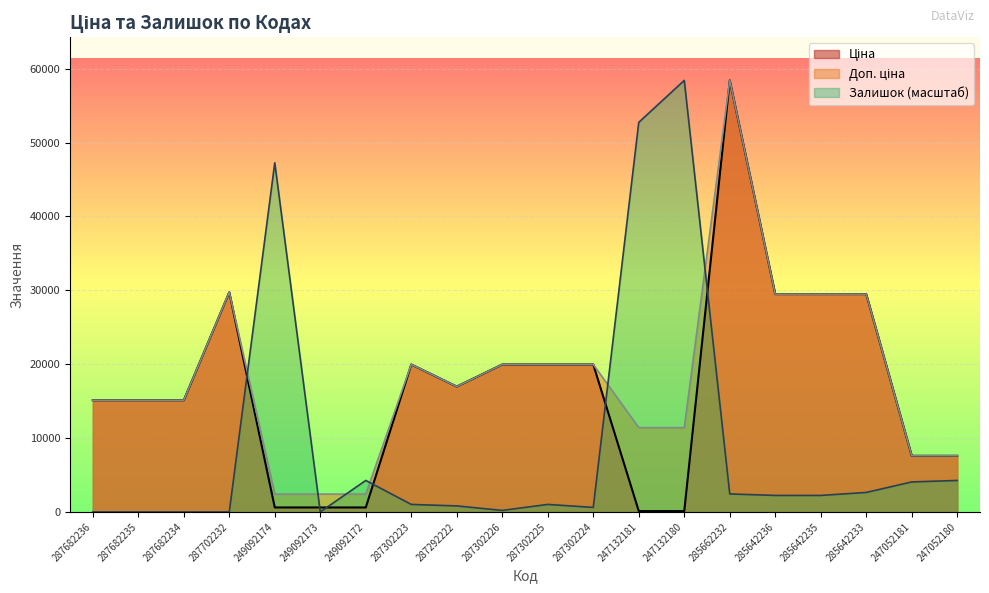

Reading left to right, extract all data points from this chart.

Ціна: 287682236=15120.0	287682235=15120.0	287682234=15120.0	287702232=29747.2	249092174=603.7	249092173=603.7	249092172=603.7	287302223=19964.2	287292222=16976.3	287302226=19964.2	287302225=19964.2	287302224=19964.2	247132181=114.1	247132180=114.1	285662232=58426.5	285642236=29491.5	285642235=29491.5	285642233=29491.5	247052181=7596.5	247052180=7596.5
Доп. ціна: 287682236=15120.0	287682235=15120.0	287682234=15120.0	287702232=29747.2	249092174=2414.8	249092173=2414.8	249092172=2414.8	287302223=19964.2	287292222=16976.3	287302226=19964.2	287302225=19964.2	287302224=19964.2	247132181=11410.0	247132180=11410.0	285662232=58426.5	285642236=29491.5	285642235=29491.5	285642233=29491.5	247052181=7596.5	247052180=7596.5
Залишок: 287682236=0.0	287682235=0.0	287682234=0.0	287702232=0.0	249092174=47268.7	249092173=0.0	249092172=4260.3	287302223=1014.3	287292222=811.5	287302226=202.9	287302225=1014.3	287302224=608.6	247132181=52746.2	247132180=58426.5	285662232=2434.4	285642236=2231.6	285642235=2231.6	285642233=2637.3	247052181=4057.4	247052180=4260.3